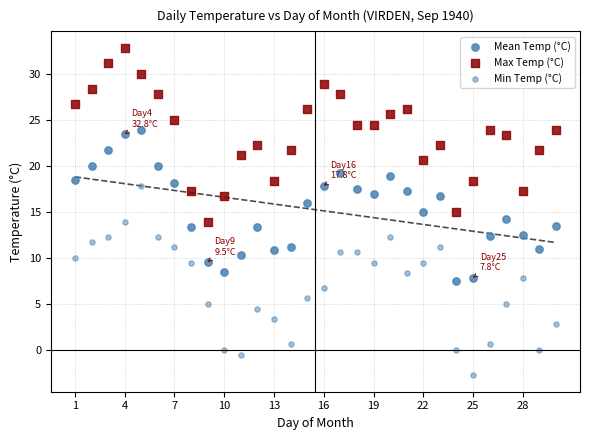

Count the number of points in this scatter plot.

90